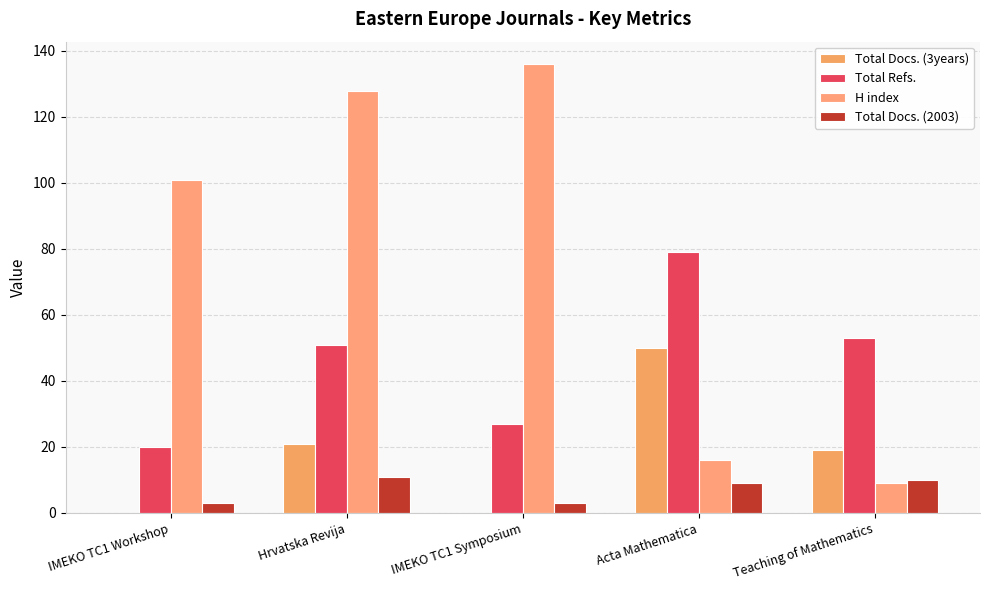

Is it true that Total Refs. equals 28 at IMEKO TC1 Workshop?

False